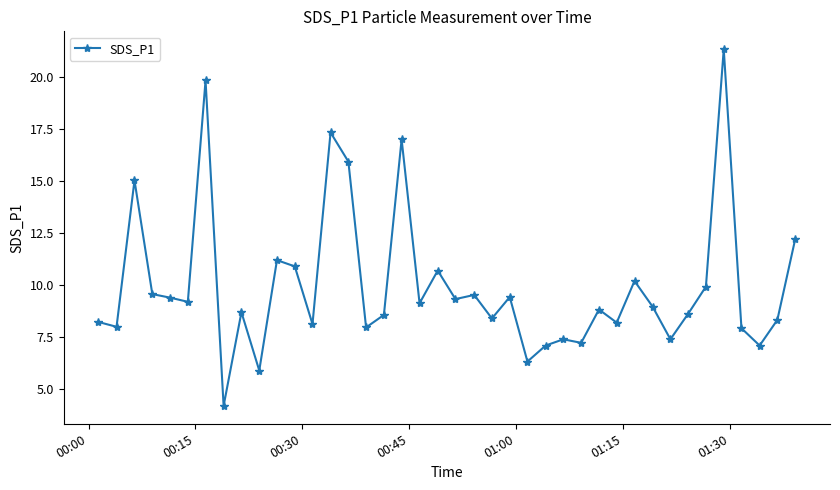

What is the average value?

10.0